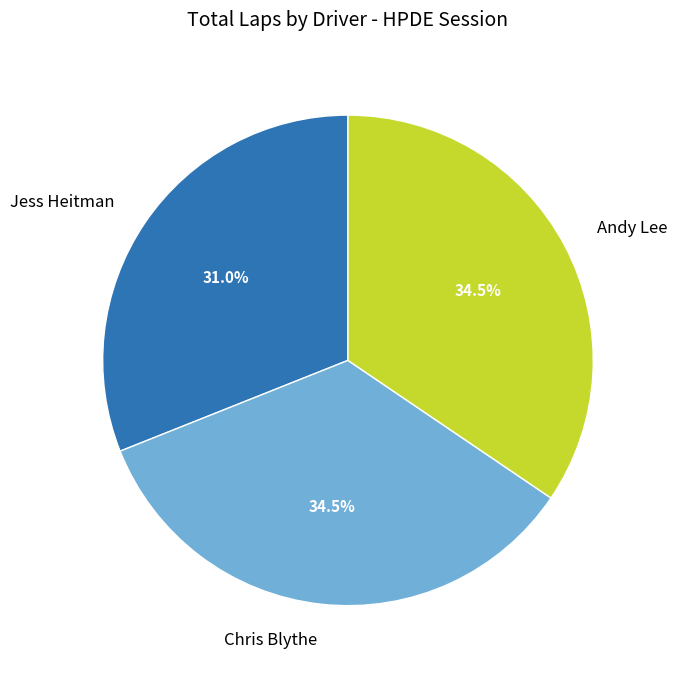

Count the number of slices in the pie.

3